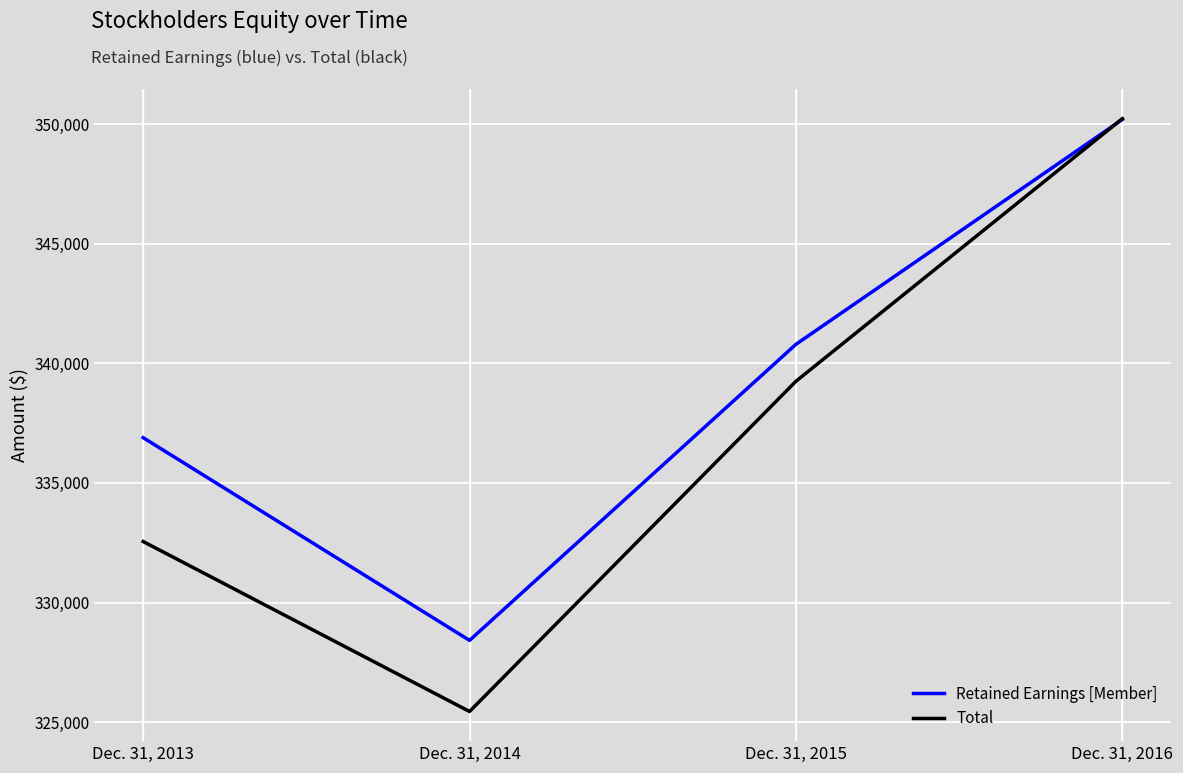

How many lines are shown in the chart?

2